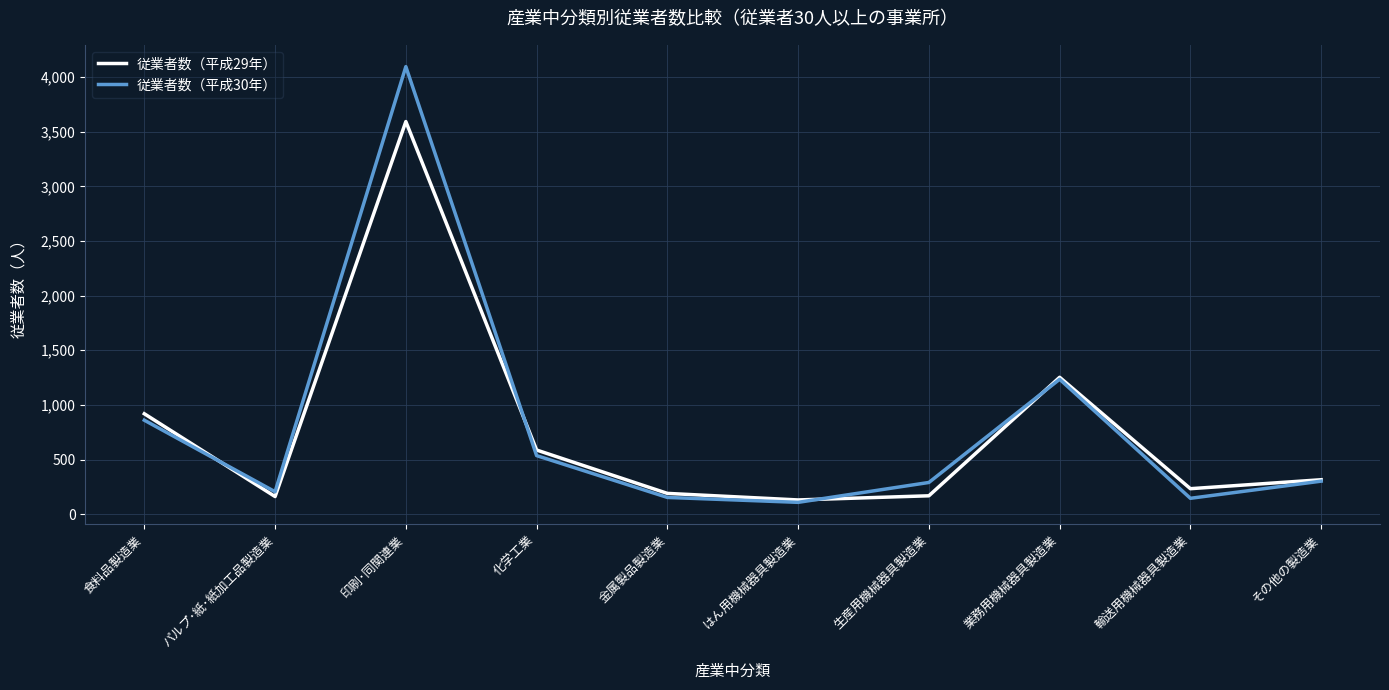

How many values in the 従業者数（平成29年） series are below 315?

5